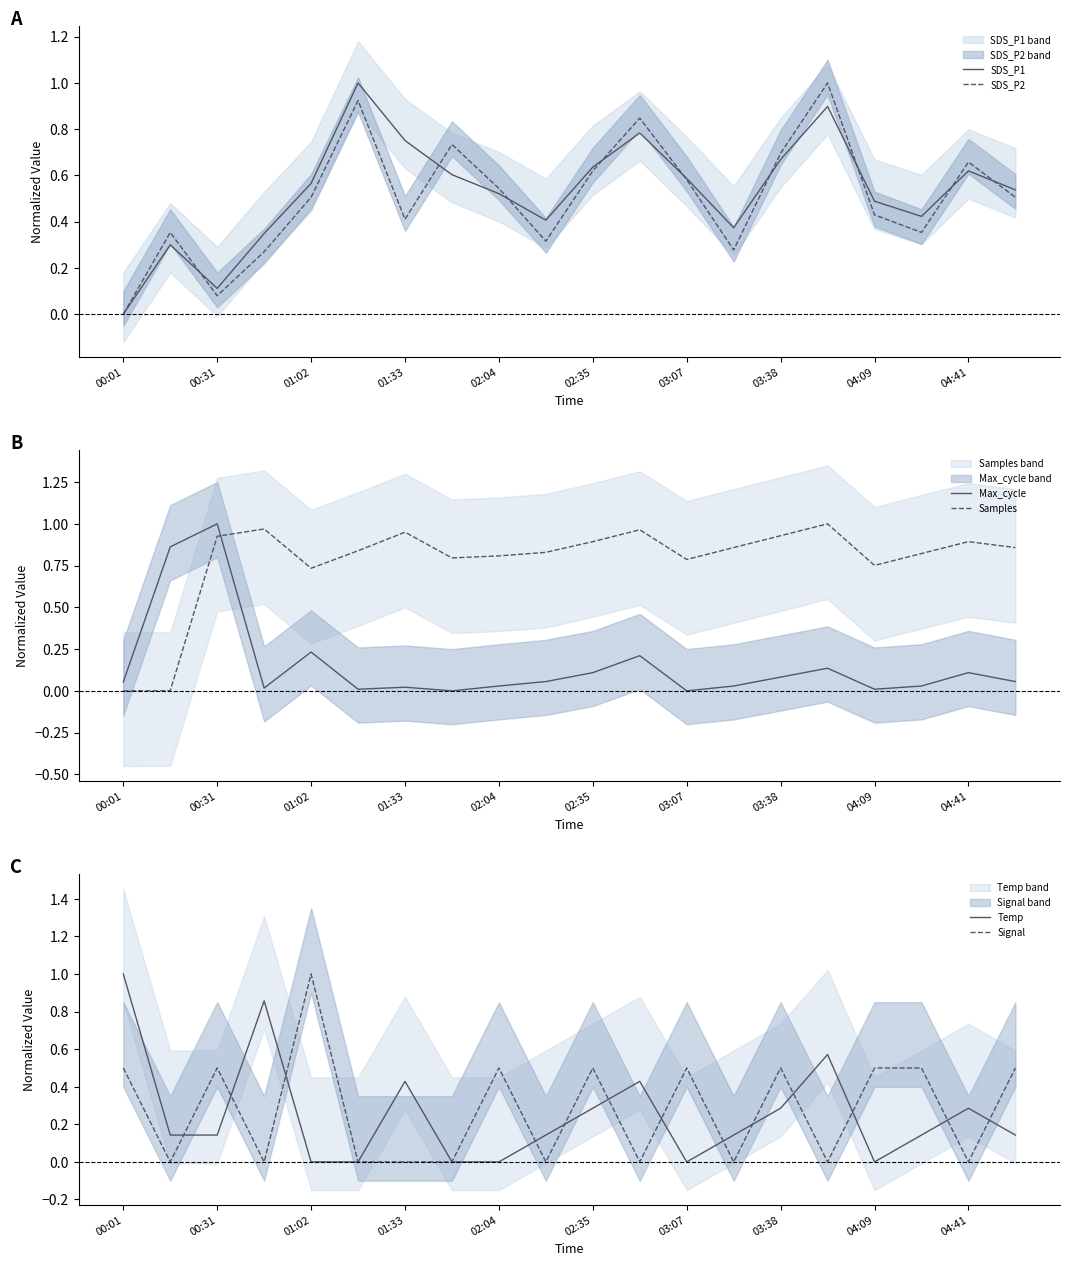

How many times do Max_cycle and Samples cross each other?

1